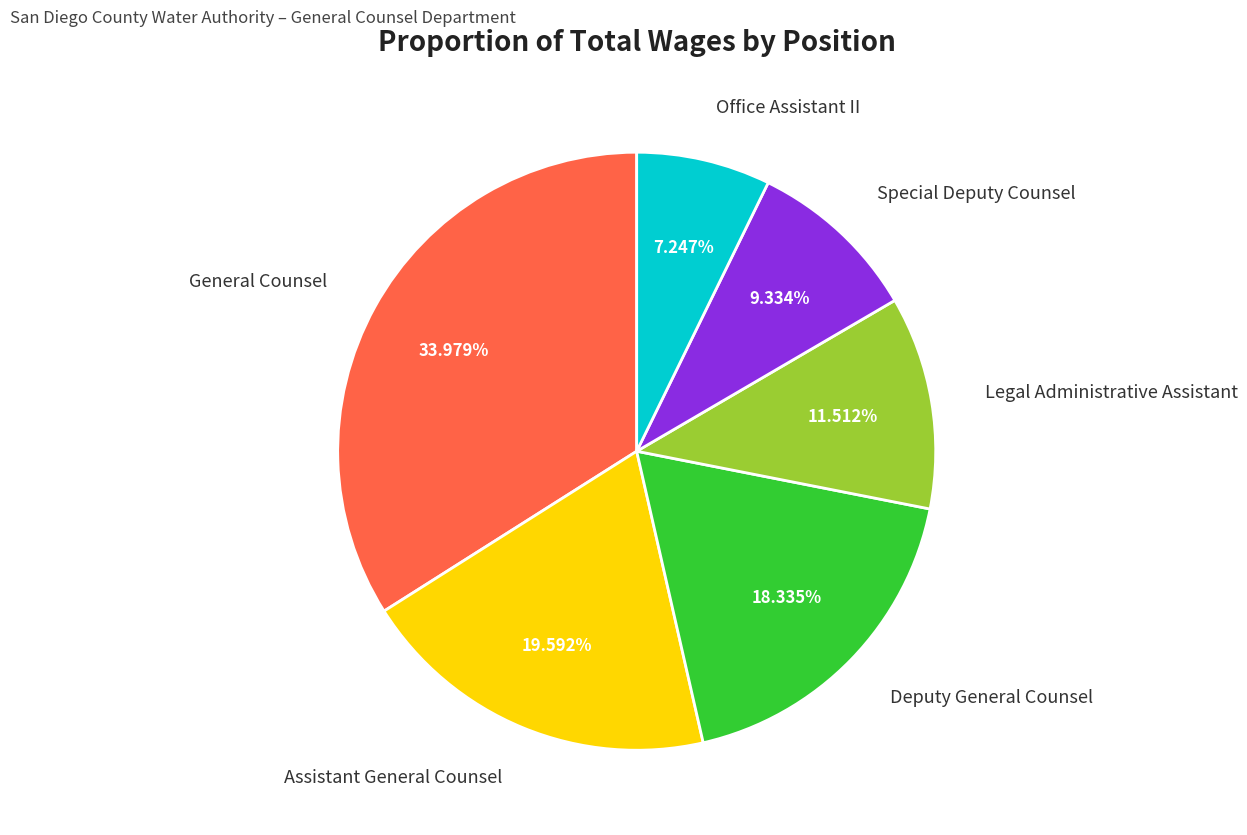

Which slice is the smallest?

Office Assistant II